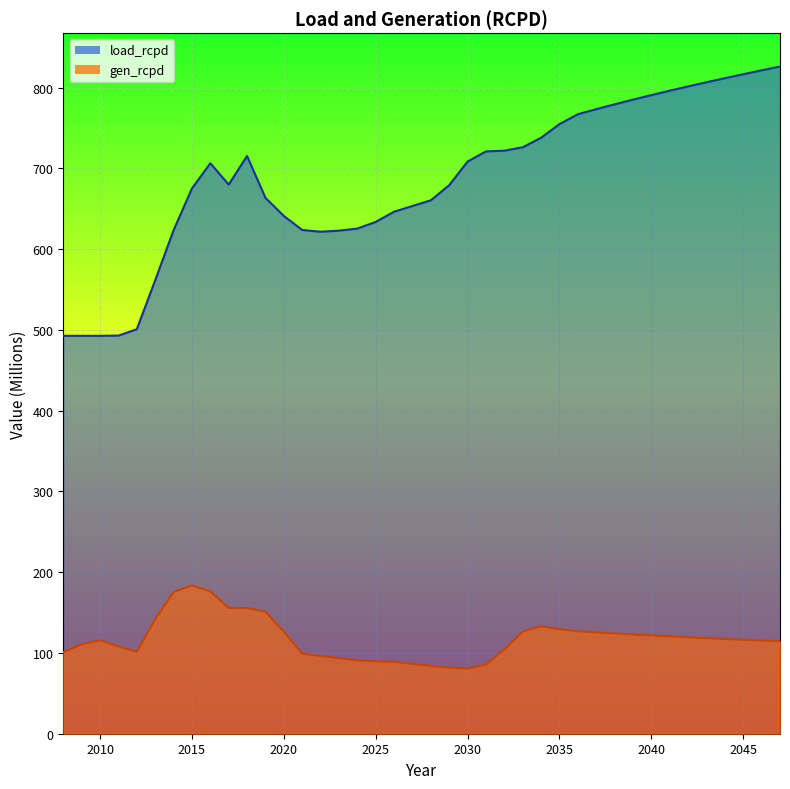

Read the load_rcpd value at 2015.

675.0